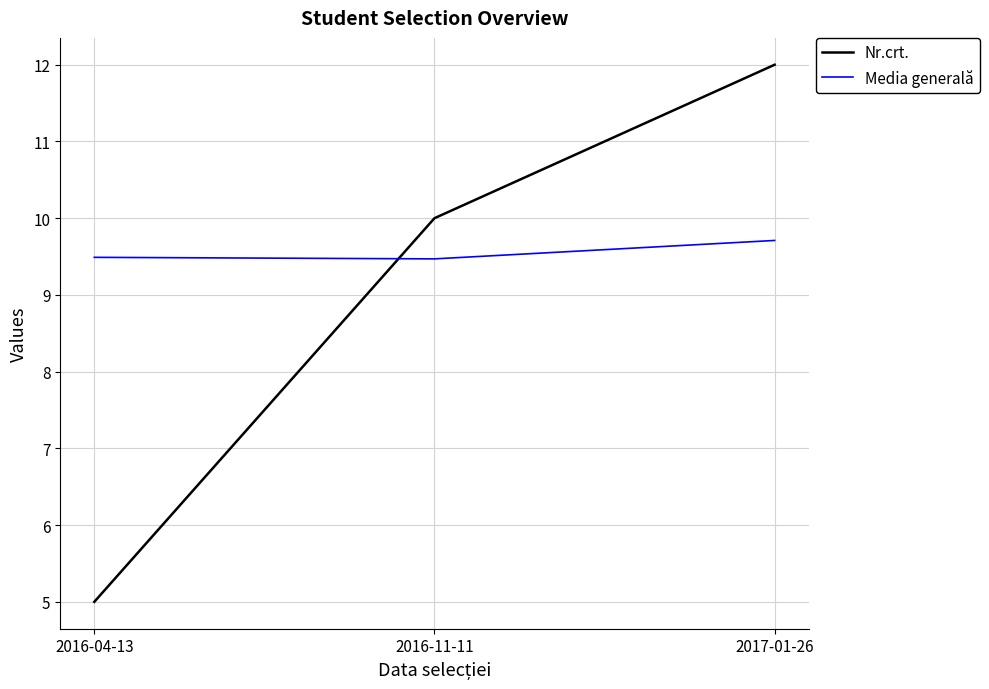

Is it true that Media generală equals 9.5 at 2016-04-13?

True